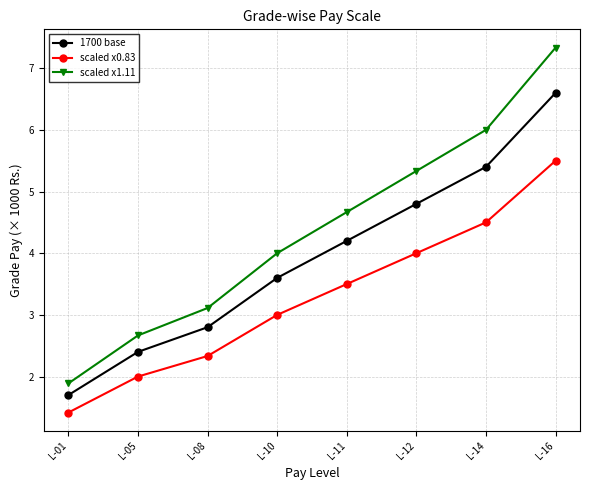

What is the total value across all series at L-05?

7.1